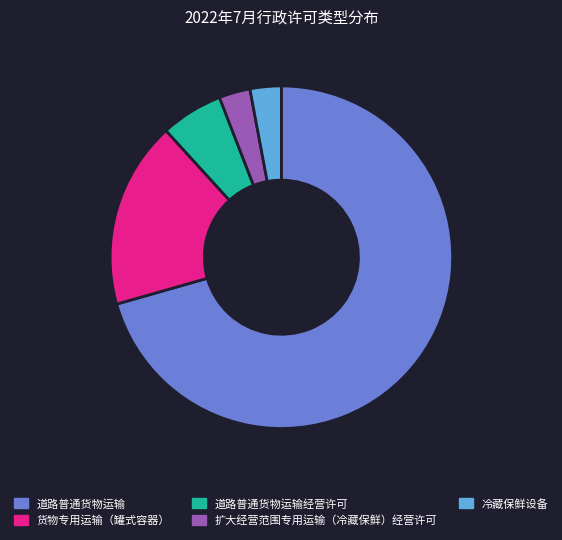

Is it true that 货物专用运输（罐式容器） is 9% of the pie?

False